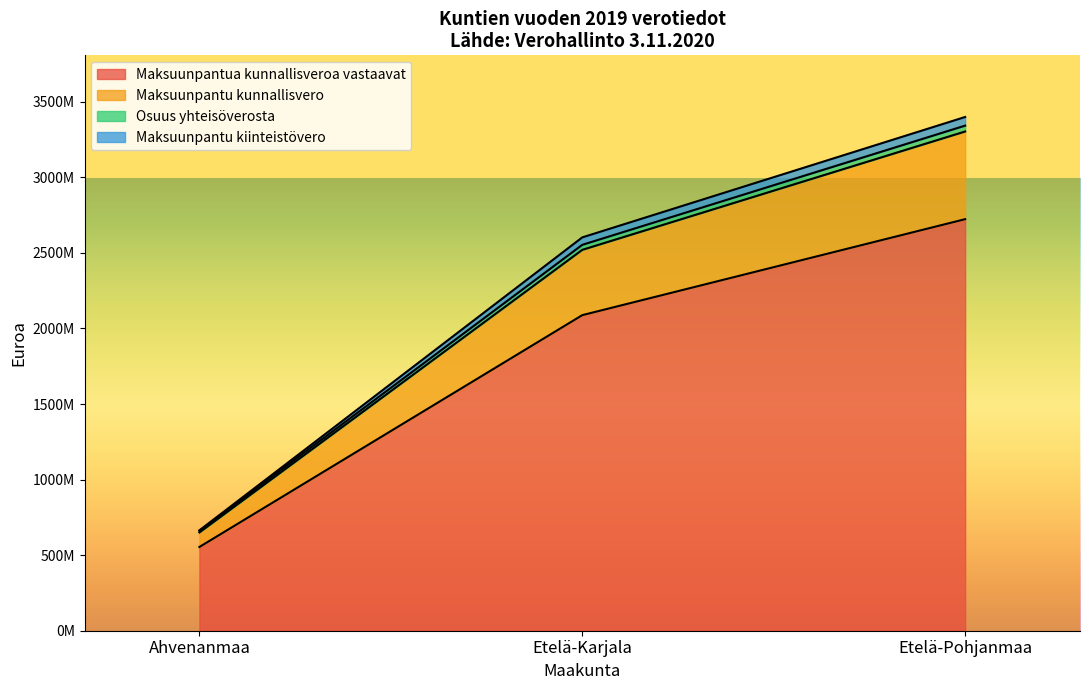

What is the sum of all Maksuunpantu kiinteistövero values?

162586672.0